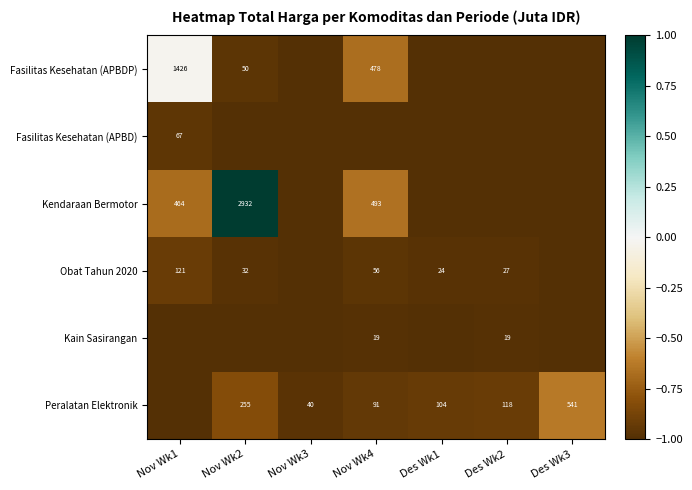

Which has a higher value, Des Wk3 or Des Wk2?

Des Wk3